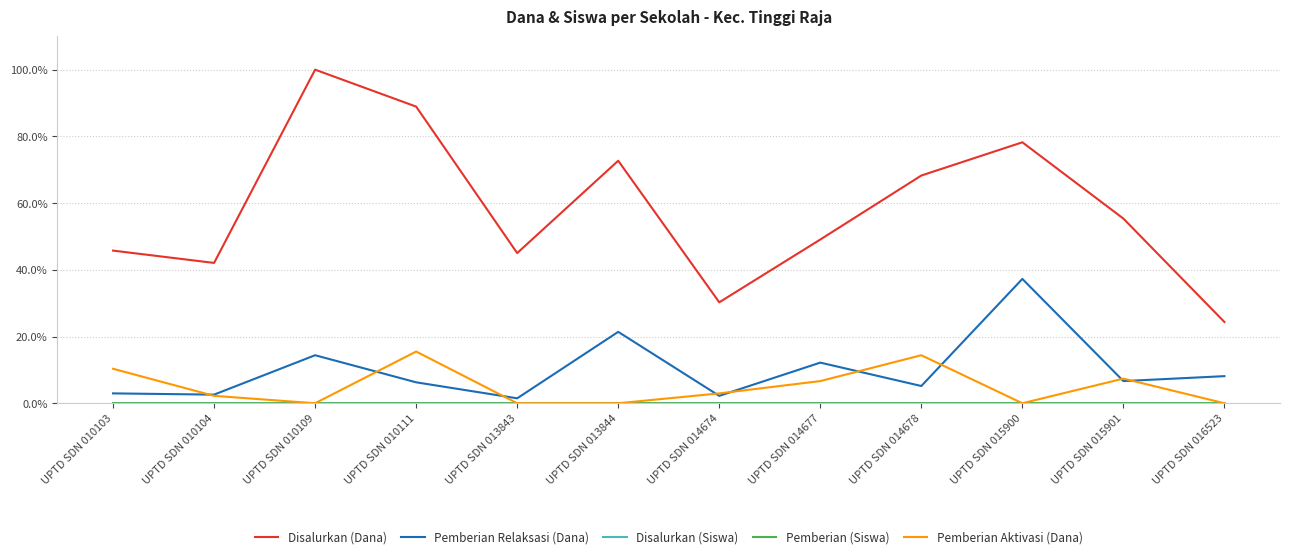

Which series has the largest total across all categories?

Disalurkan (Dana)